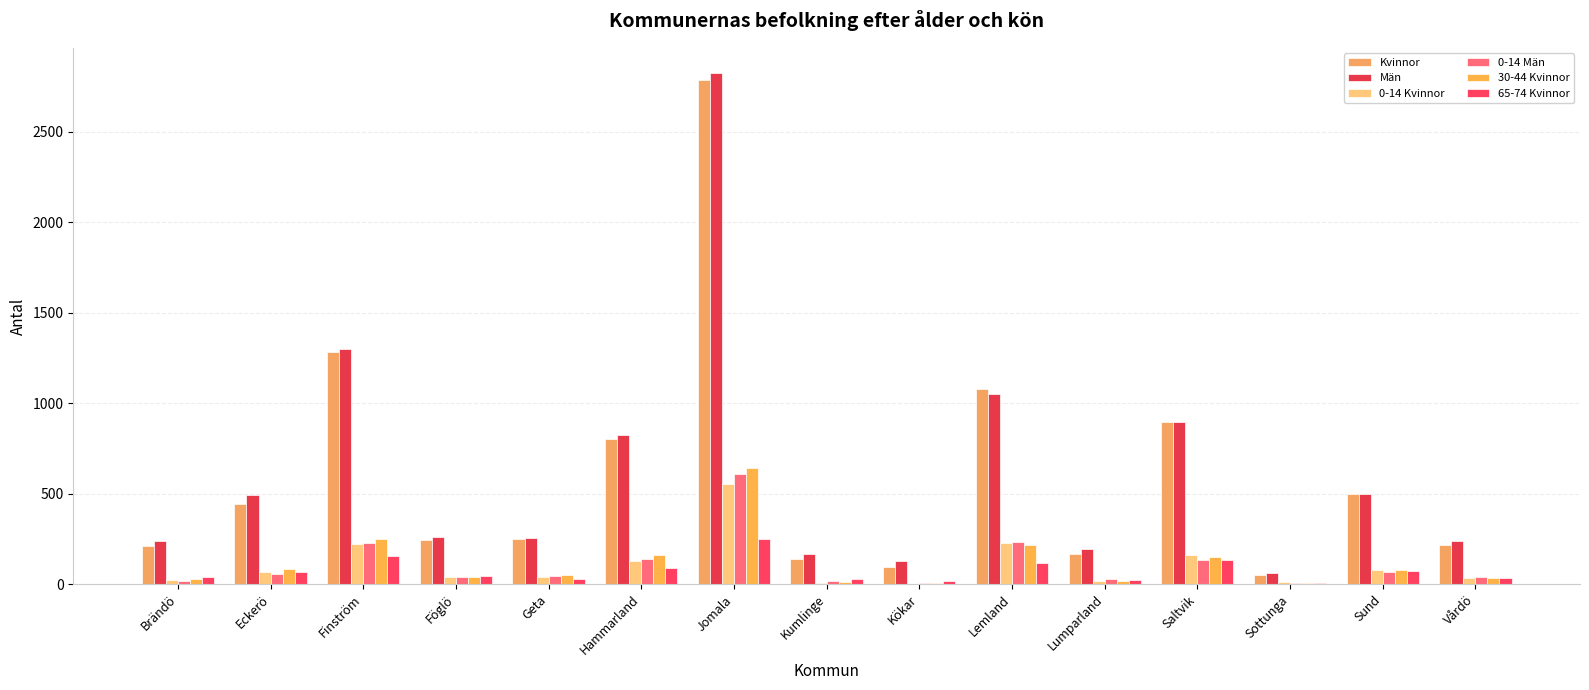

What is the minimum value shown in the chart?

2